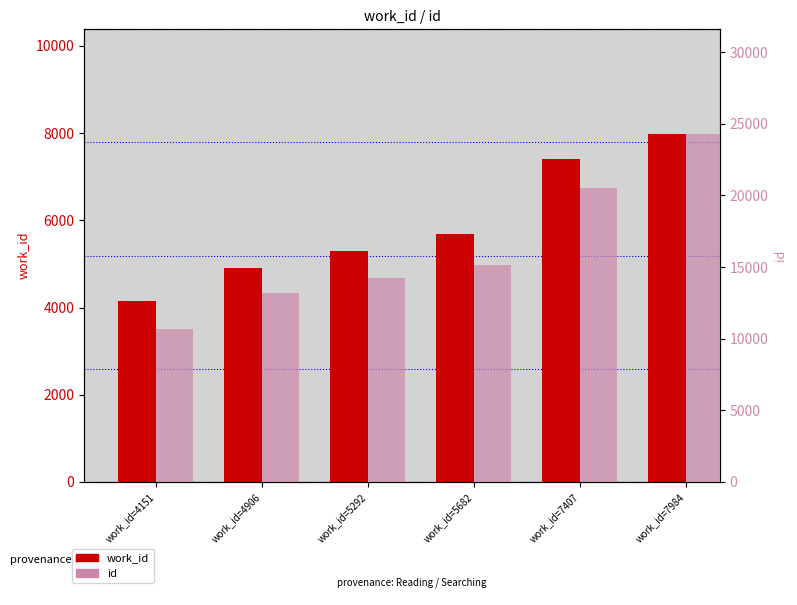

How many bars are there in each group?

2